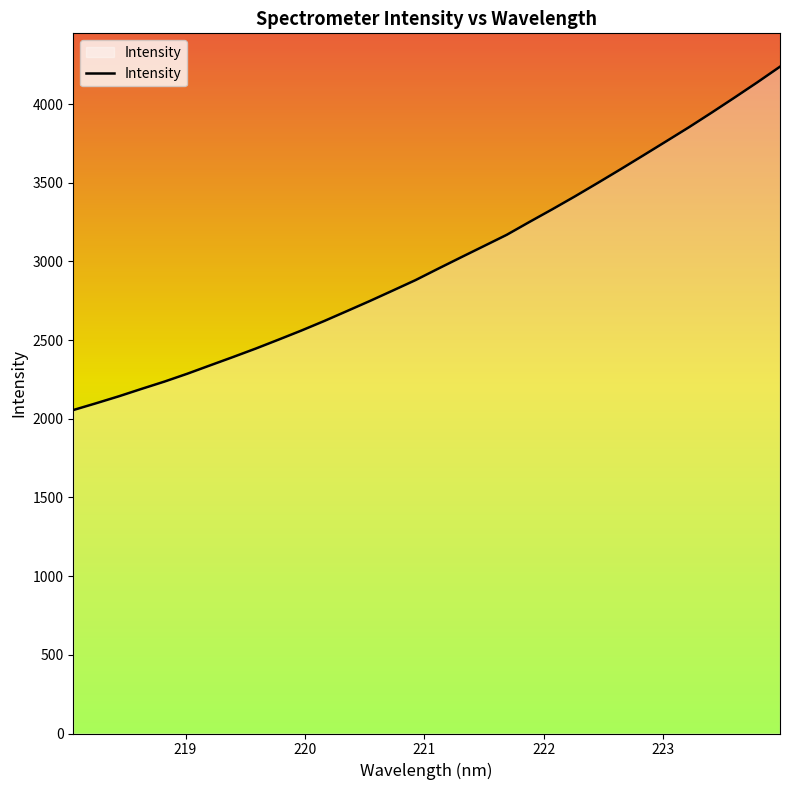

What is the smallest value displayed?

2055.4